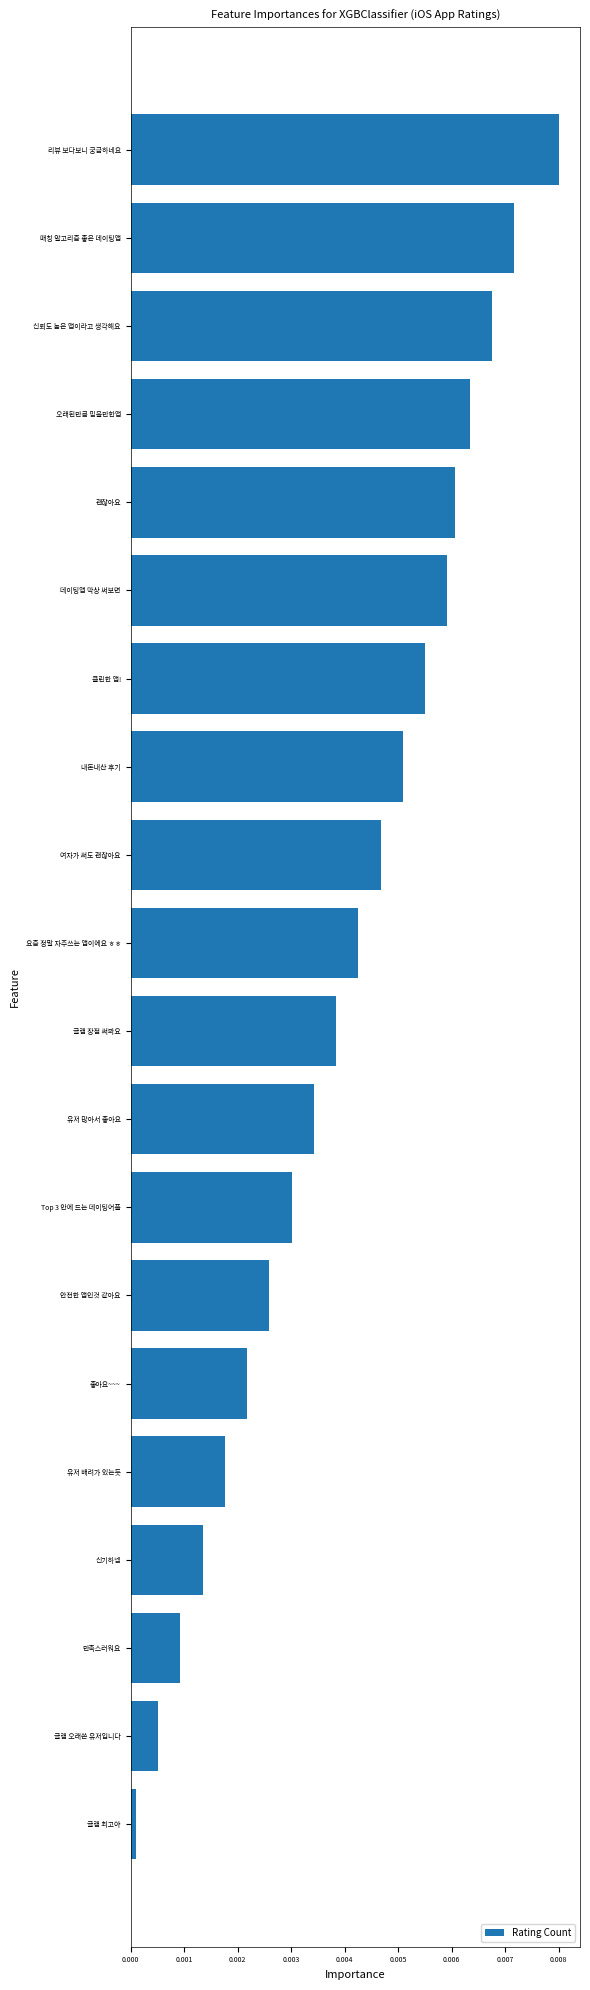

Which category has the highest value across all series?

리뷰 보다보니 궁금하네요